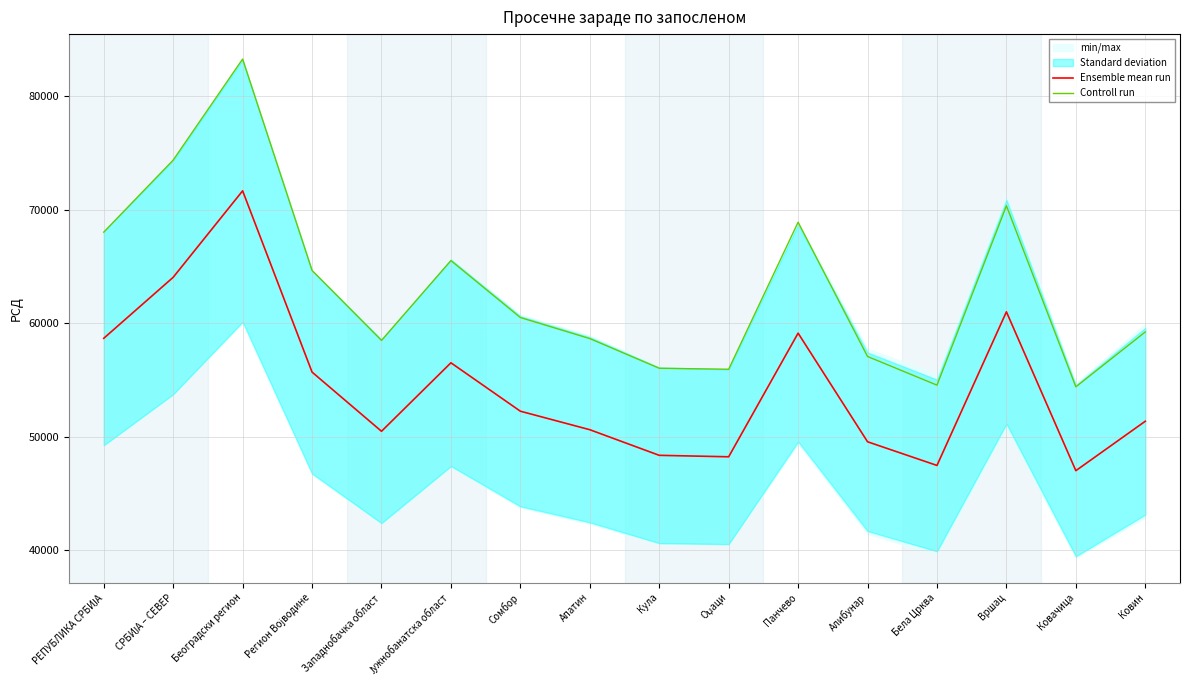

What value does the Ensemble mean run series have at Београдски регион?

71669.2